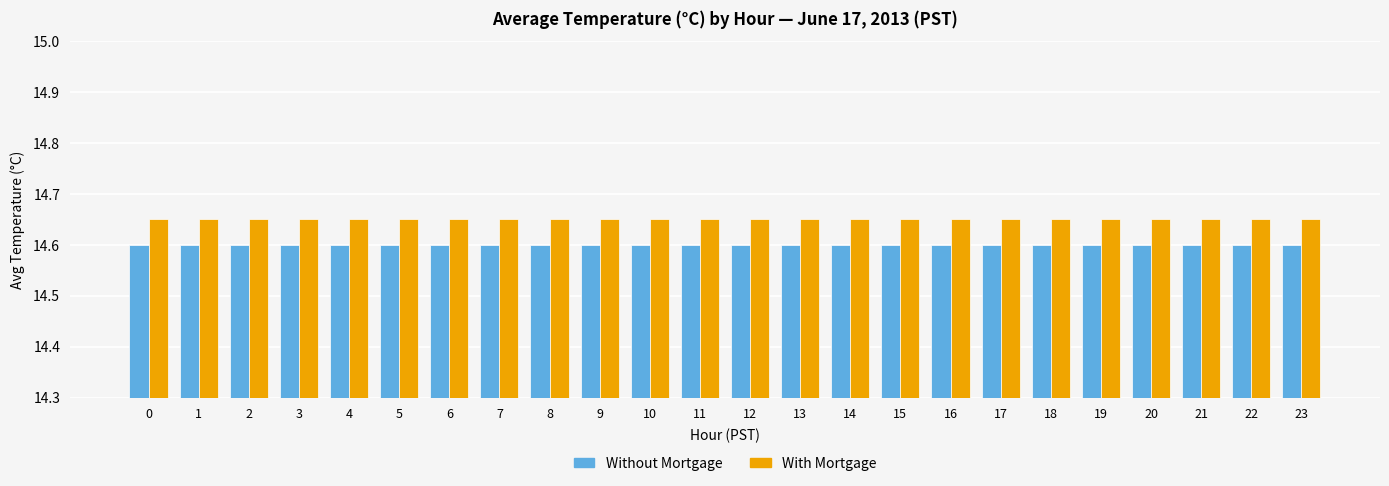

Rank the series by their average value, from lowest to highest.

Without Mortgage, With Mortgage